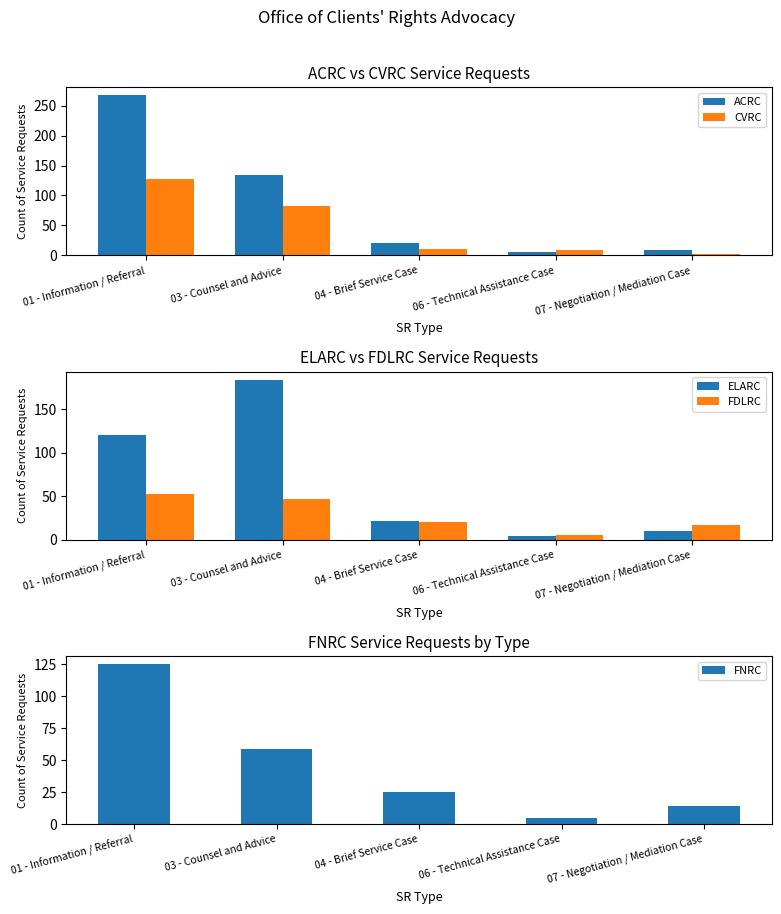

Reading left to right, what are all the values shown in this chart?

ACRC: 267	134	20	5	9
CVRC: 128	83	11	9	3
ELARC: 120	184	22	4	10
FDLRC: 53	47	20	5	17
FNRC: 125	59	25	5	14